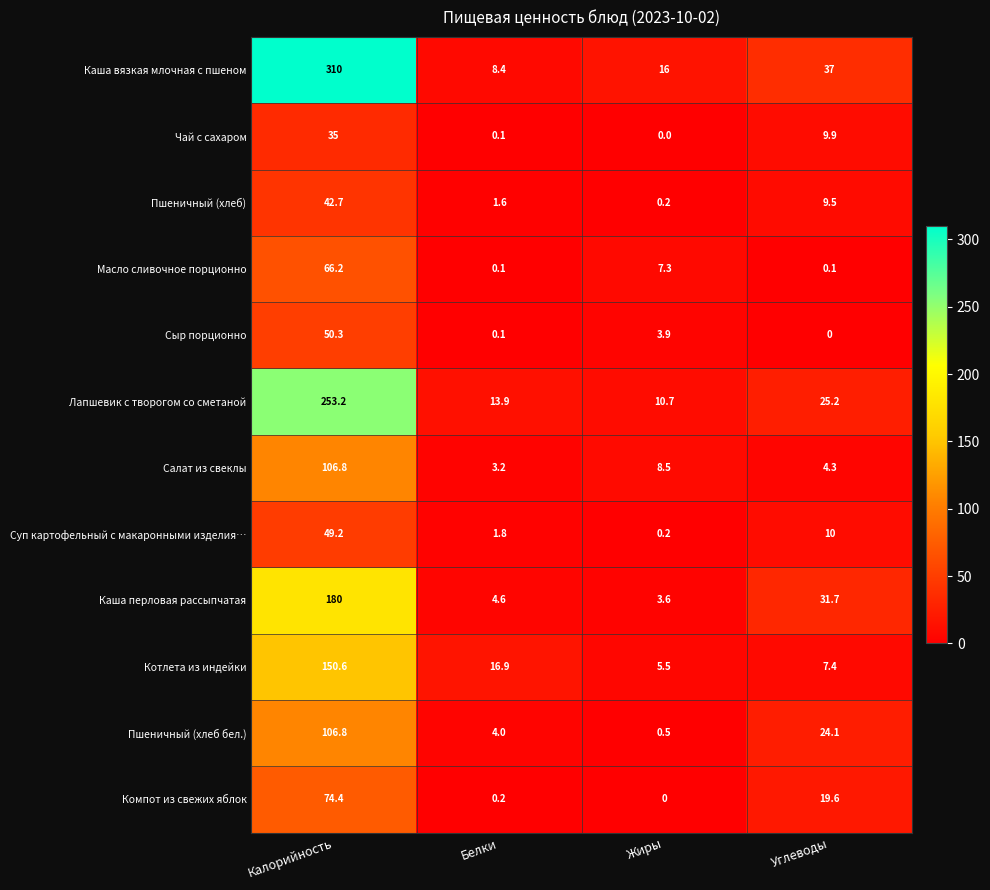

Between Белки and Жиры, which series saw the biggest shift?

Котлета из индейки